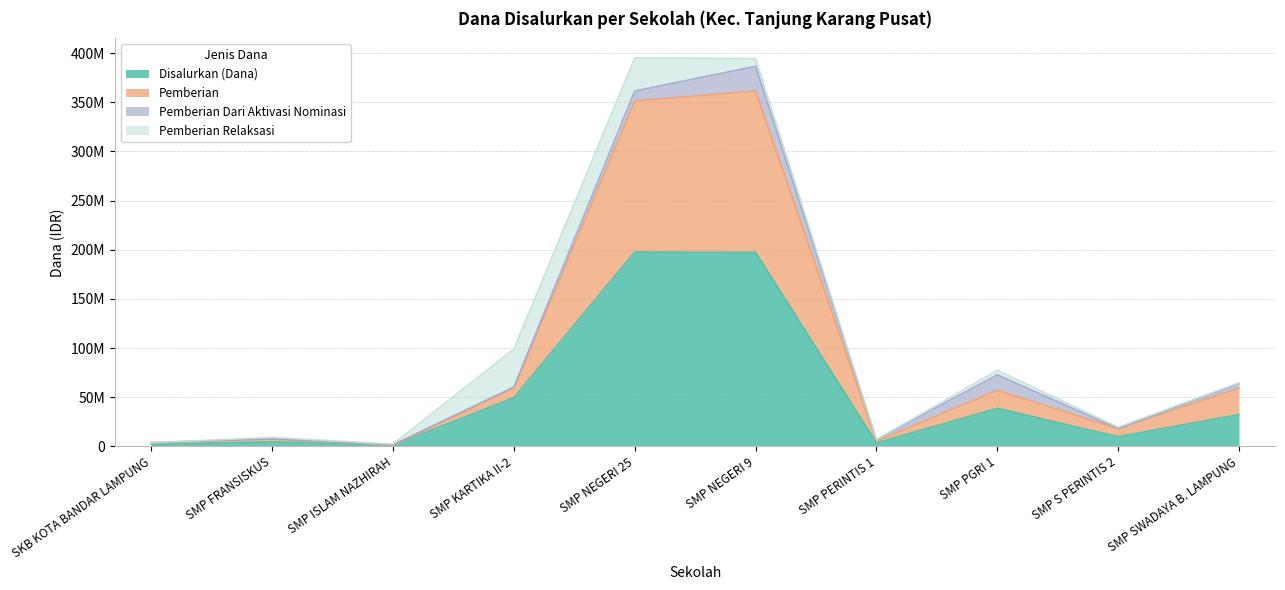

Is it true that Disalurkan (Dana) equals 9750000 at SMP S PERINTIS 2?

True